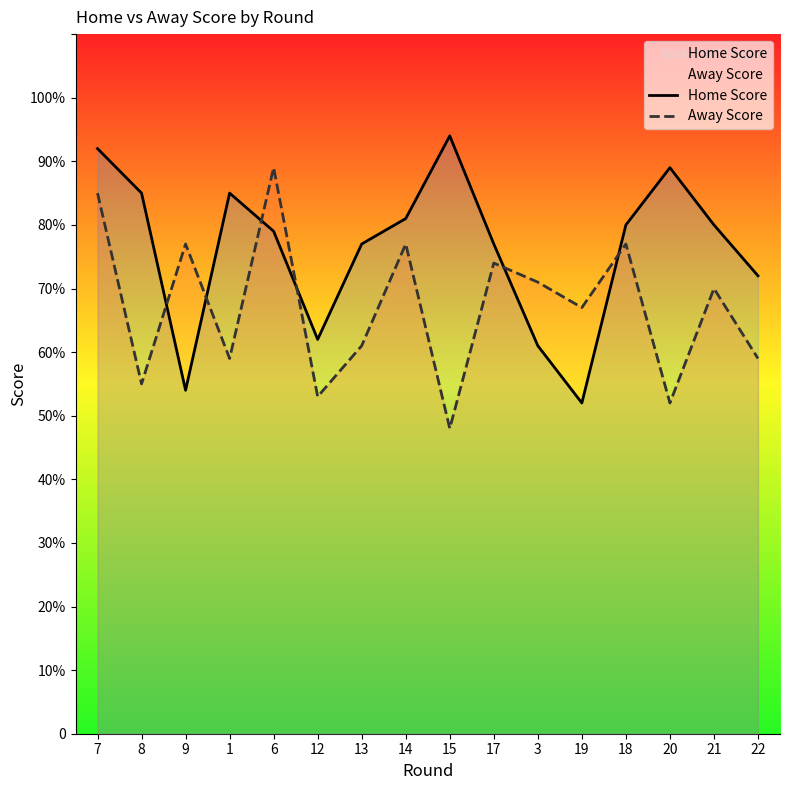

How many intersections are there between Away Score and Home Score?

6